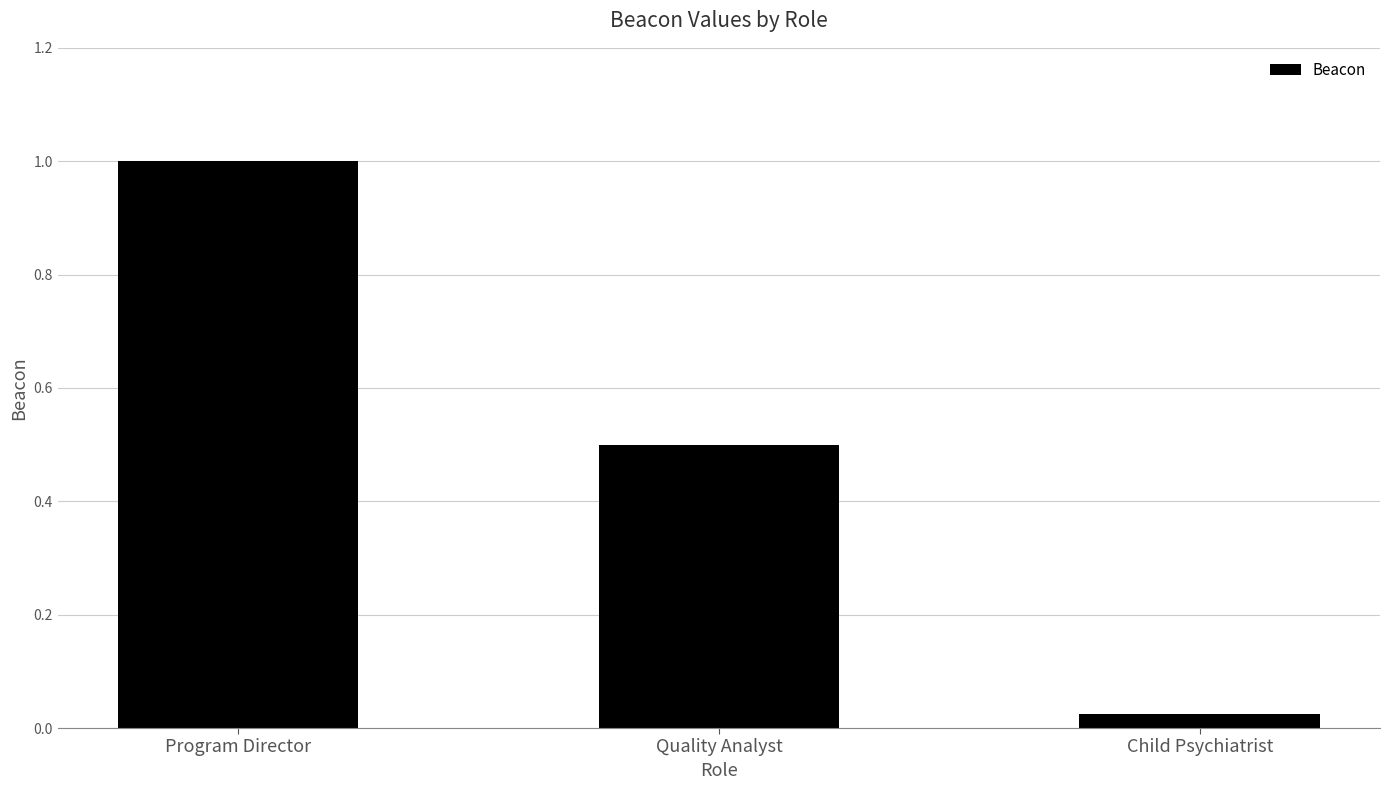

Are the bars grouped side by side (vs. stacked)?

No